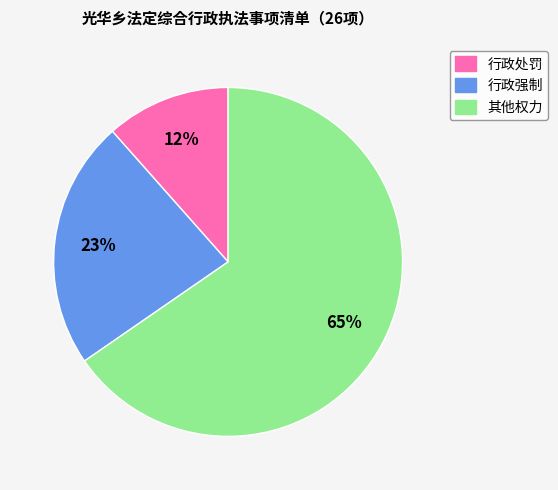

Rank the categories by value from highest to lowest.

其他权力, 行政强制, 行政处罚